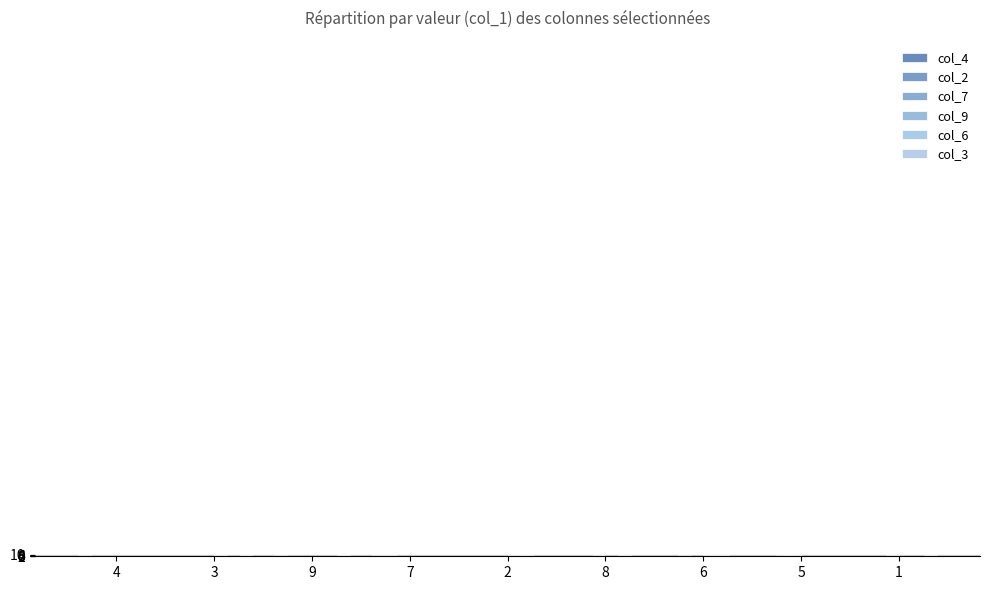

Is it true that col_2 equals 9 at 7?

True